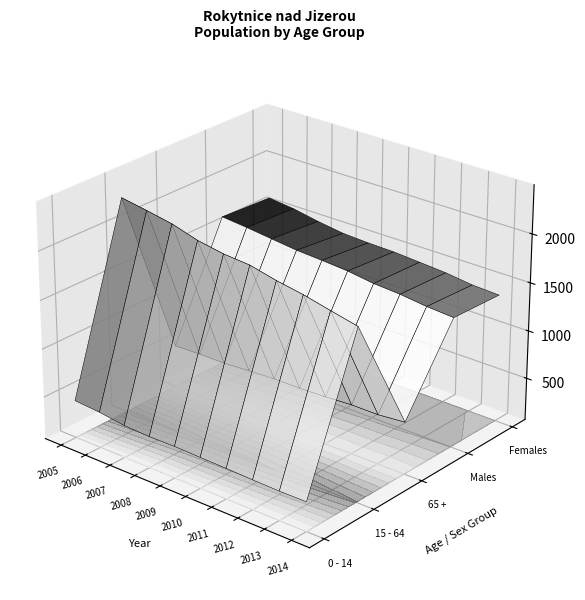

List the series in order of their peak value, lowest first.

0 - 14, 65 +, Females, Males, 15 - 64